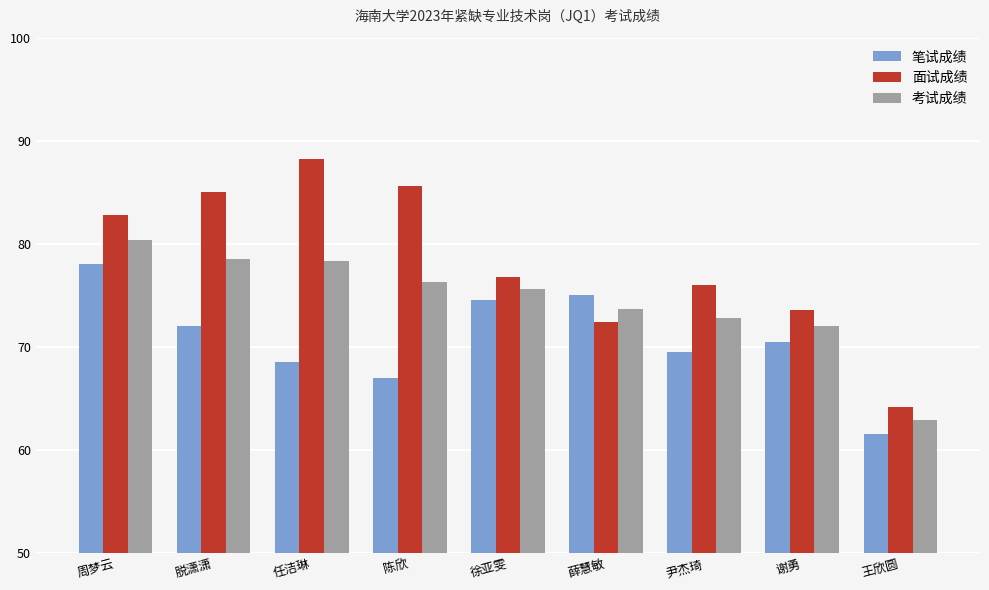

What is the lowest value of the 面试成绩 series?

64.2